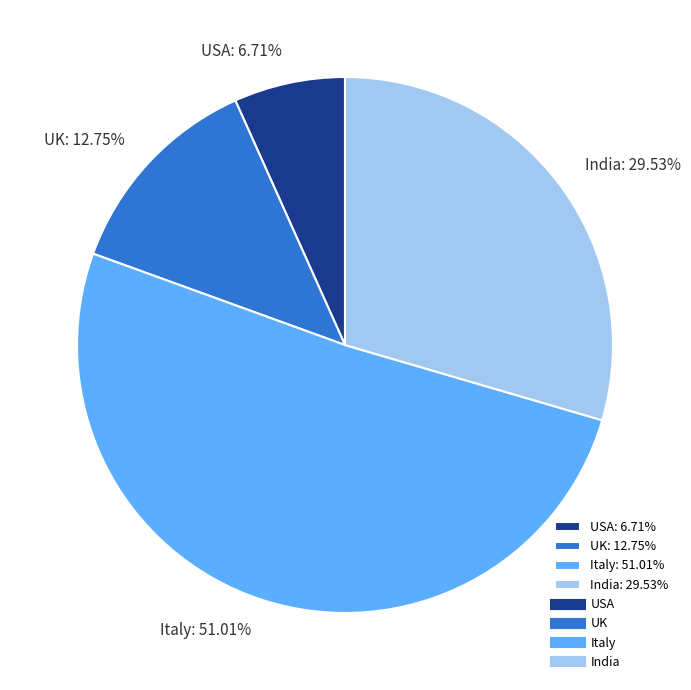

Does Italy account for over 50% of the chart?

Yes